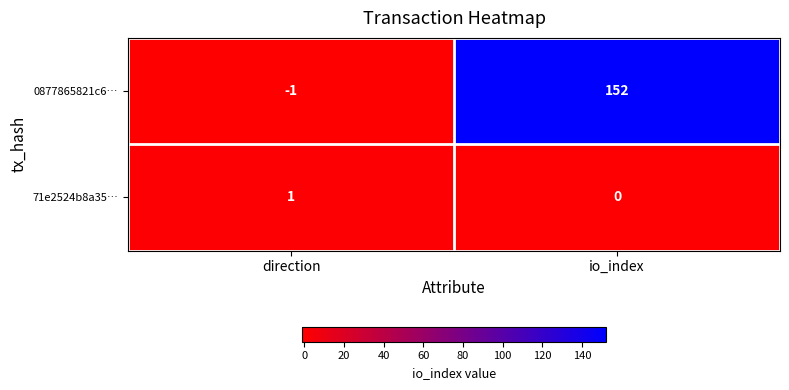

The 0877865821c6… series shows 152 at io_index. True or false?

True